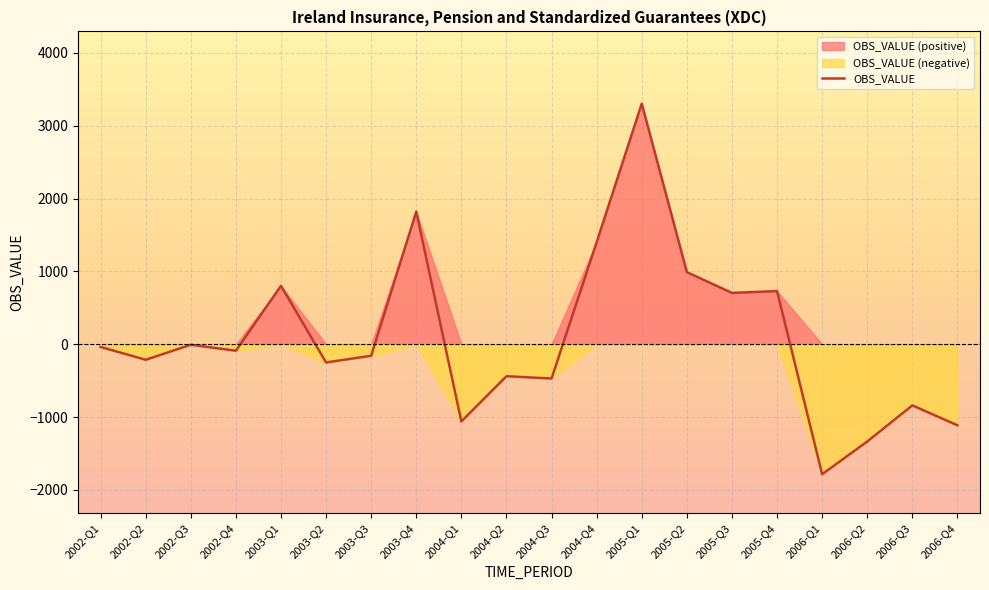

Reading right to left, list all the values displayed in this chart.

-1112	-839	-1335	-1784	730	705	990	3303	1401	-470	-439	-1059	1820	-158	-250	802	-89	-7	-213	-37